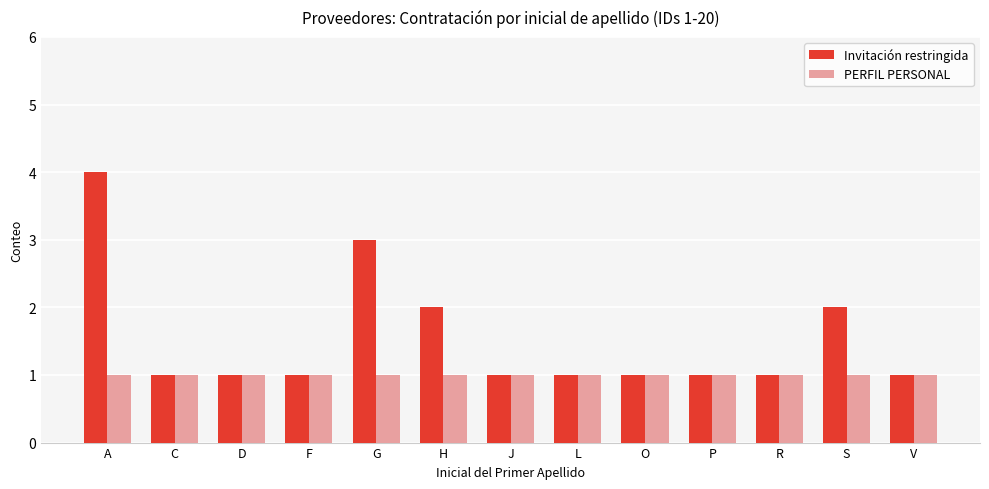

Rank the series at H from highest to lowest value.

Invitación restringida, PERFIL PERSONAL